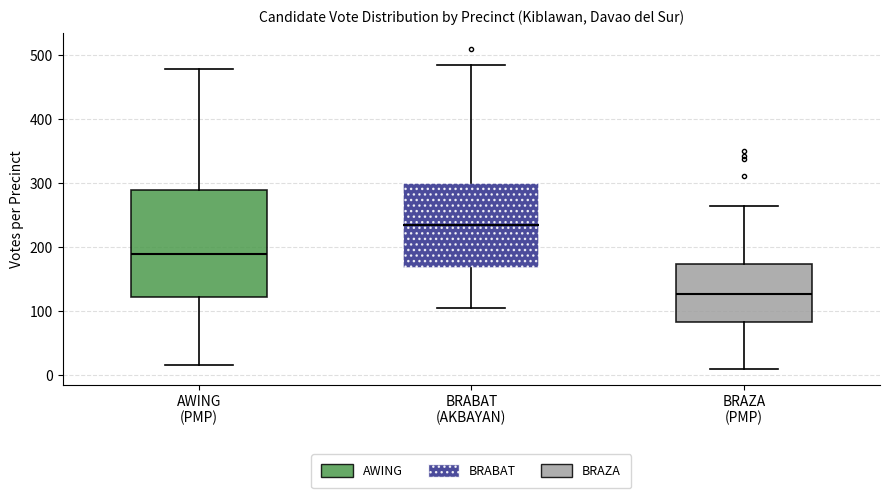

Which box has the highest median line?

BRABAT (AKBAYAN)